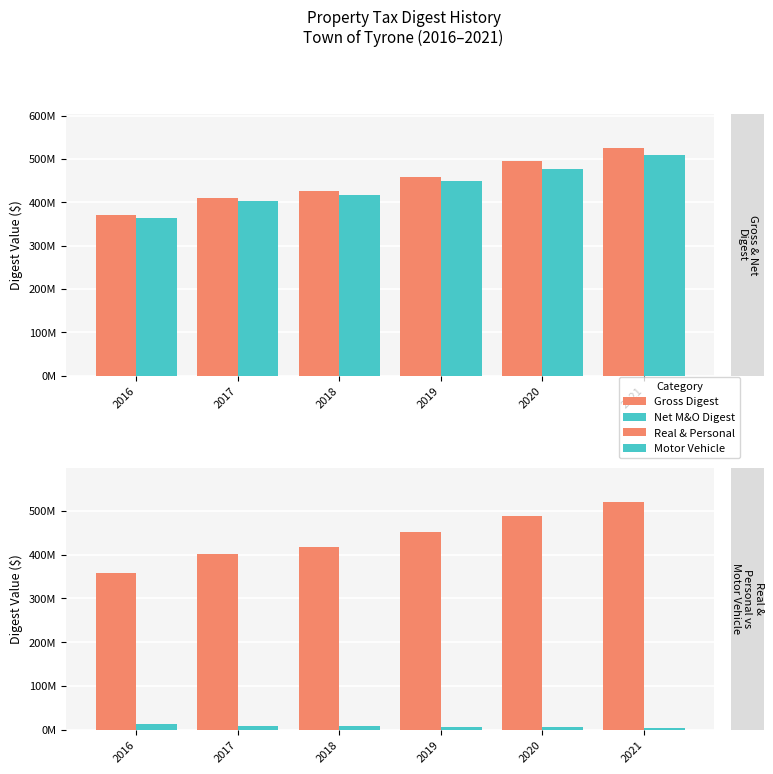

Between 2016 and 2017, which is larger?

2017